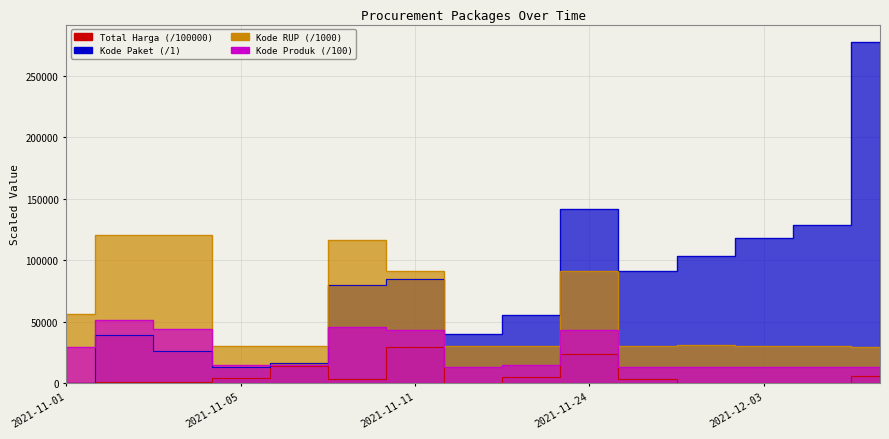

What position from the right is 2021-12-09?

1